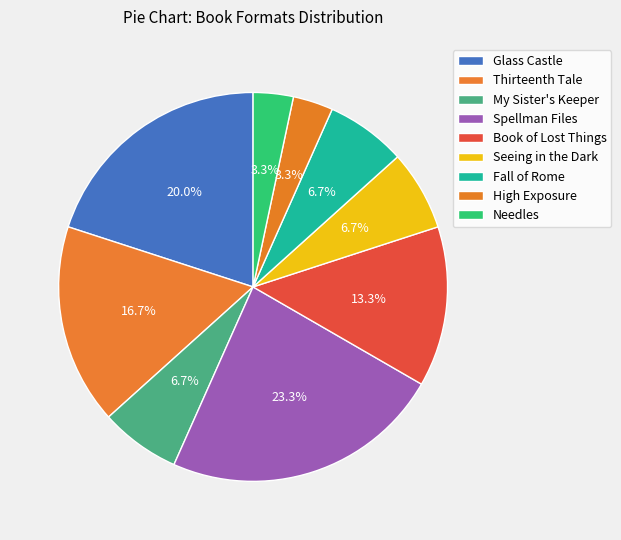

Which category has the biggest portion of the pie?

Spellman Files